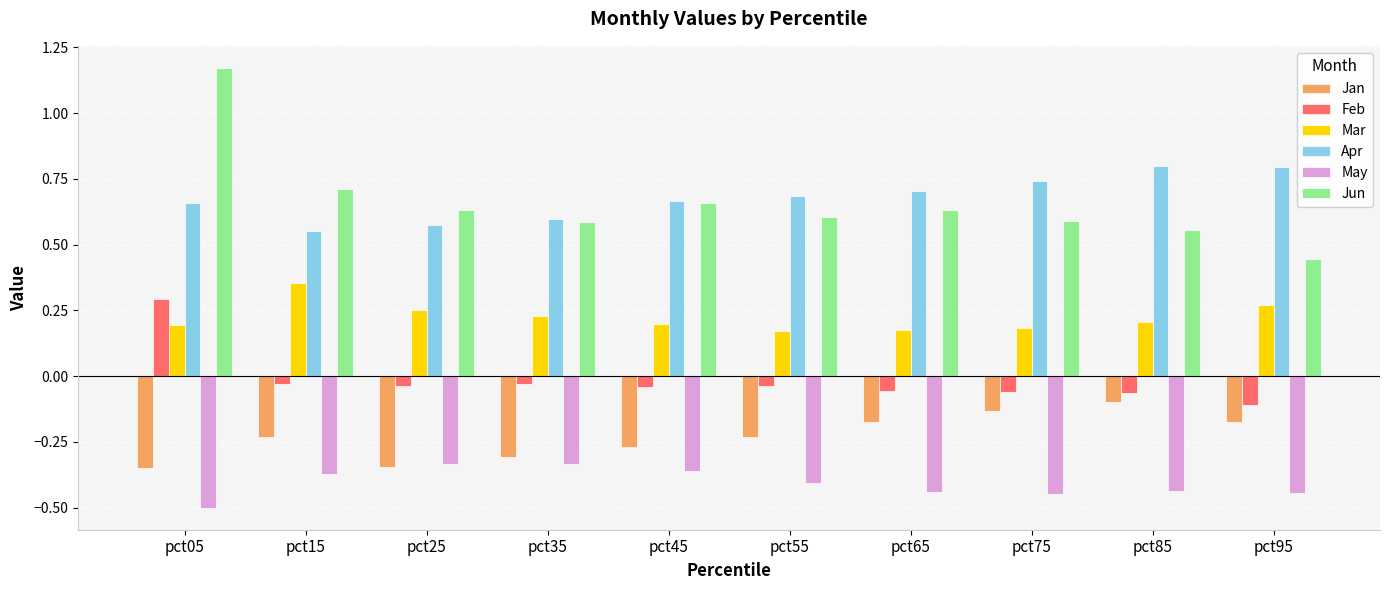

The May series shows -0.6 at pct75. True or false?

False